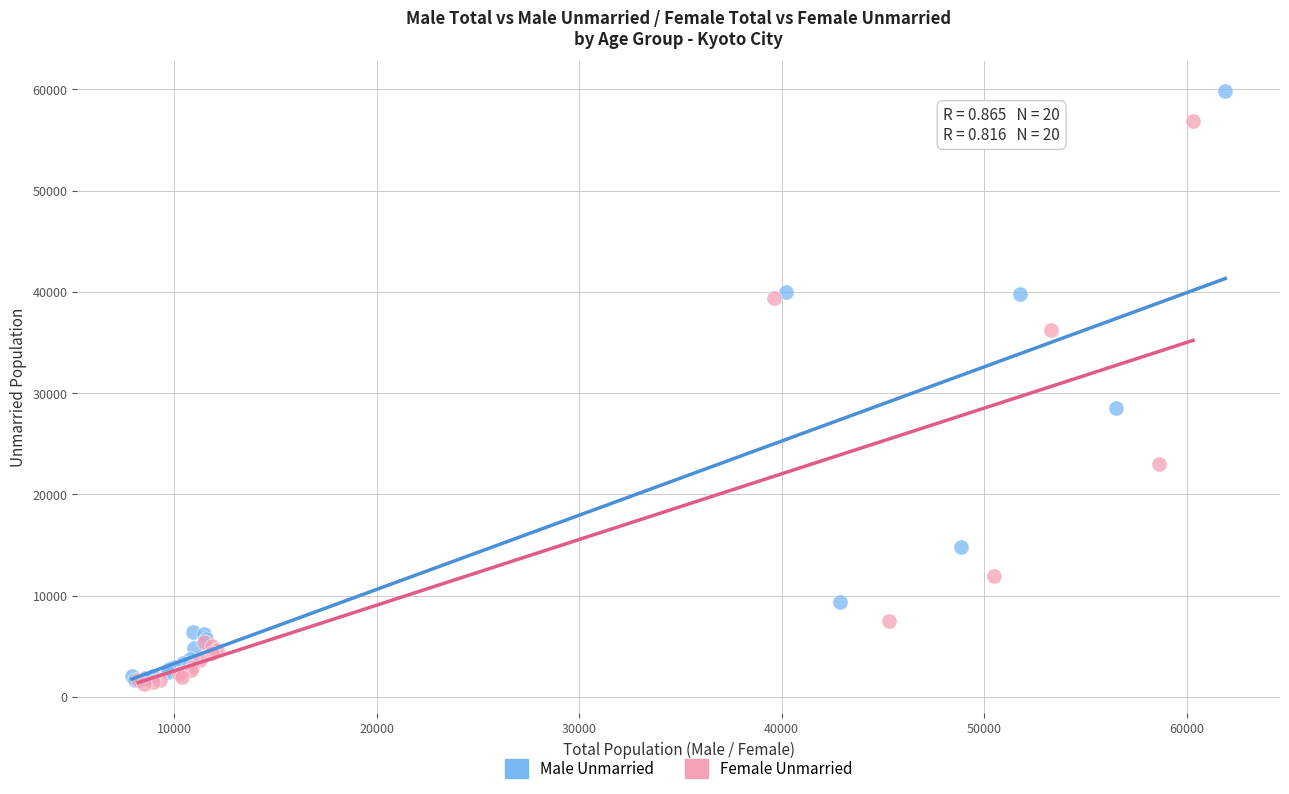

What are all the series names shown in the legend?

Male Unmarried, Female Unmarried